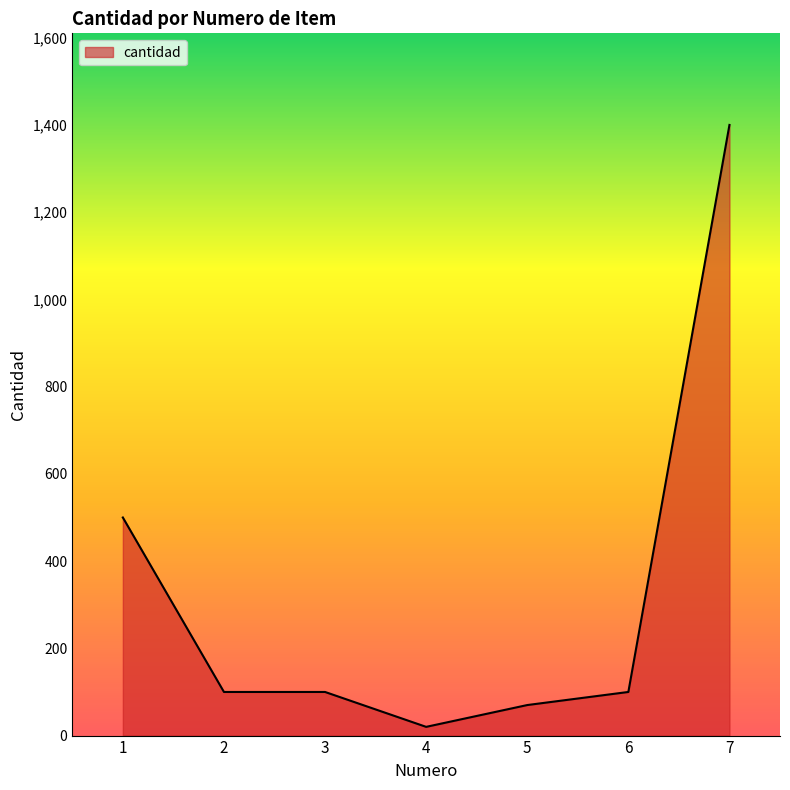

What is the ratio of the value at 2 to the value at 6?

1.0